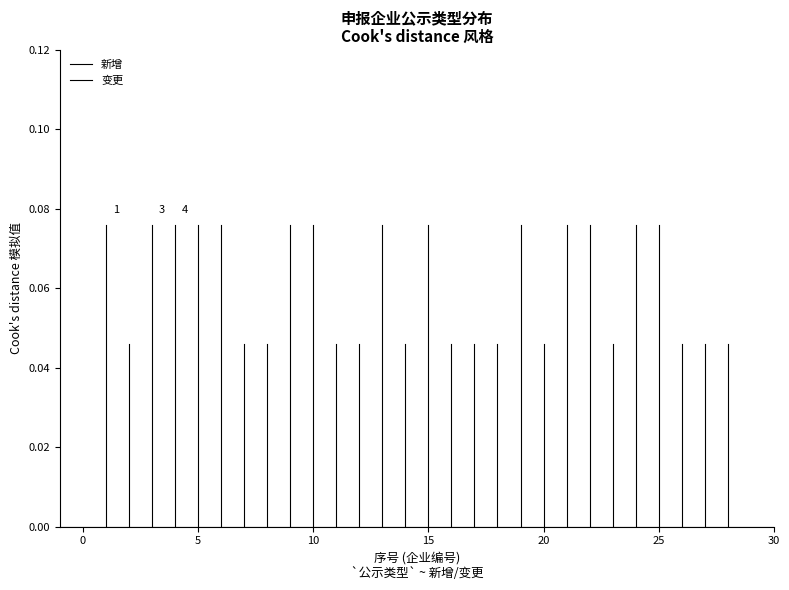

Which series has the largest total across all categories?

新增